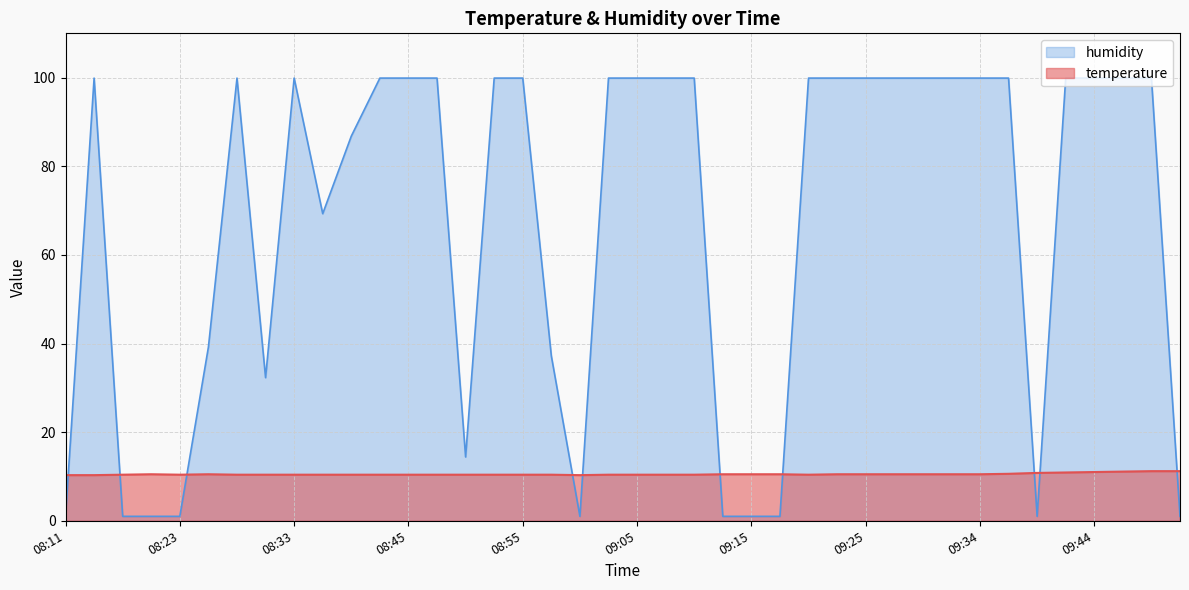

Between which two adjacent categories do temperature and humidity first intersect?

08:11 and 08:14